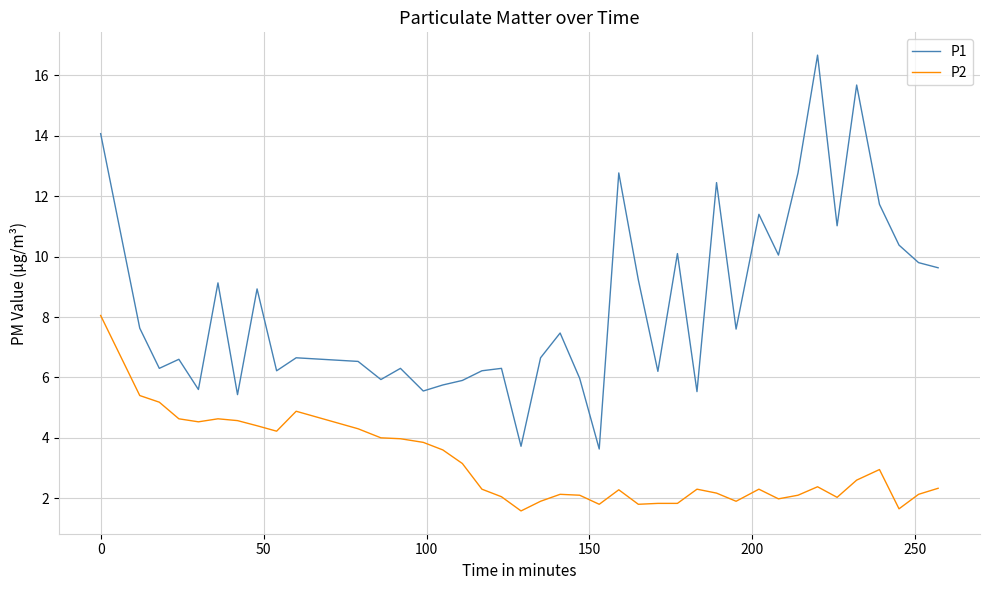

List the series in order of their overall mean, highest first.

P1, P2